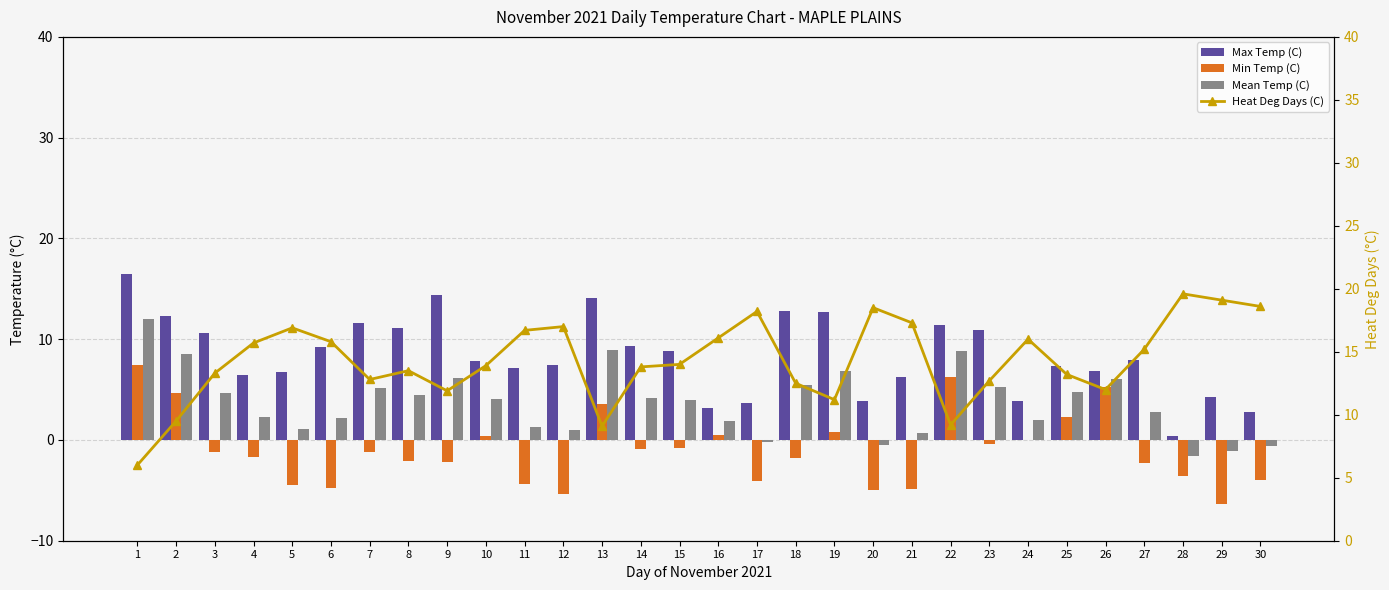

Count the number of categories in the chart.

30